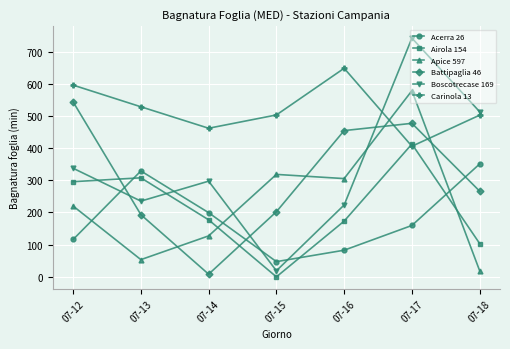

At which category is the sum across all series the highest?

07-17